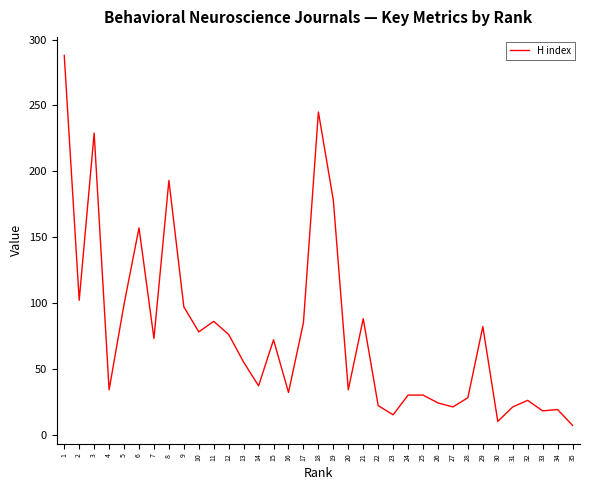

True or false: there are more than 2 points higher than both neighbors.

True